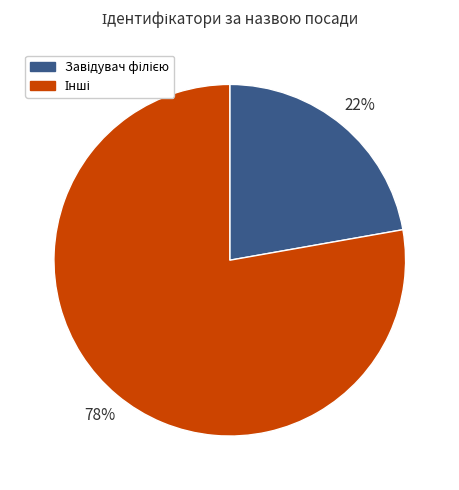

To the nearest percent, what is the difference between the largest and smallest slice percentages?

56%